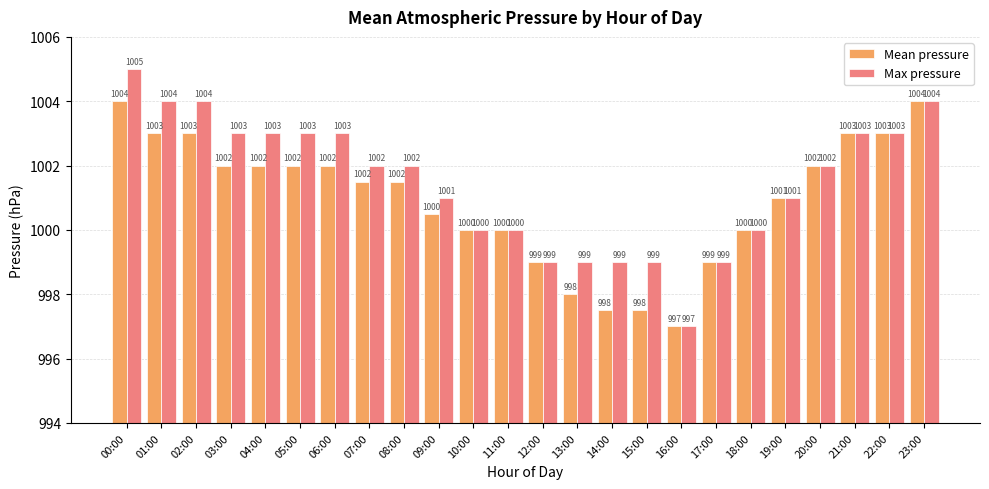

What is the label of the 24th bar from the left?

23:00